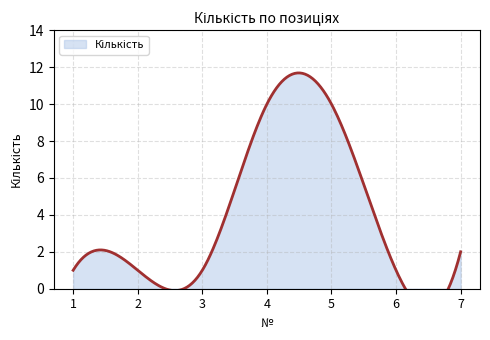

List the labels in order of value, smallest first.

1, 2, 3, 6, 7, 4, 5